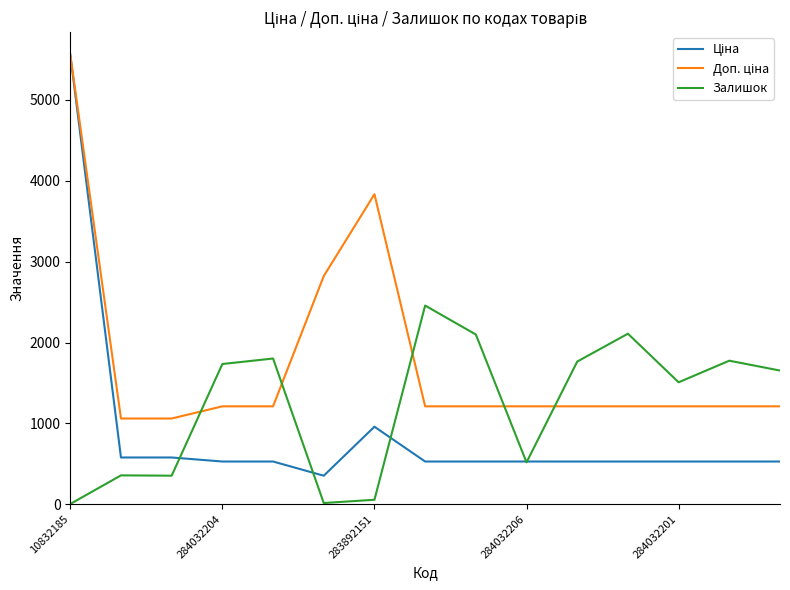

What is the greatest value displayed?

5560.3